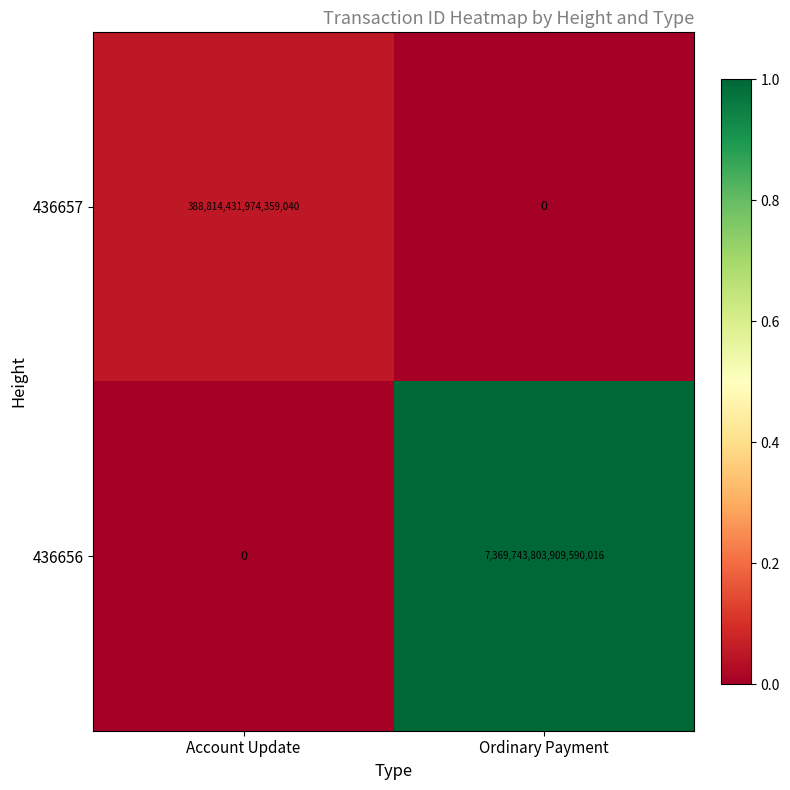

Which category has the lowest value in the 436657 series?

Ordinary Payment